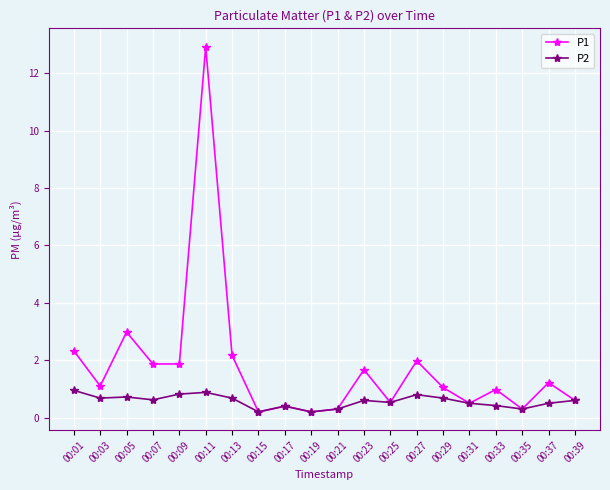

True or false: P1 has more than 2 interior local peaks.

True